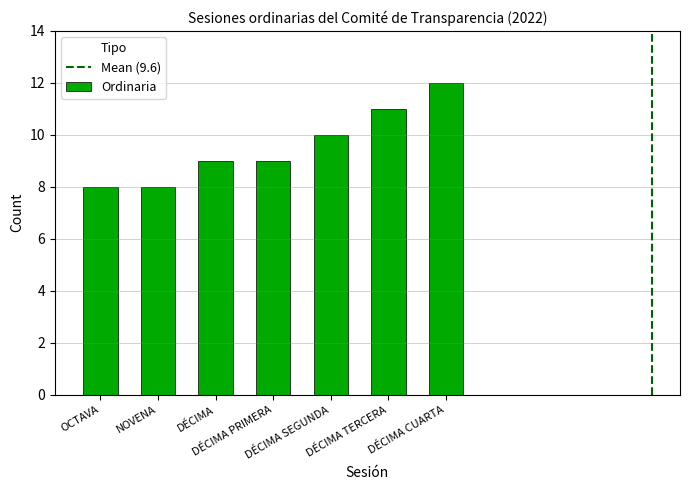

What is the maximum value shown in the chart?

12